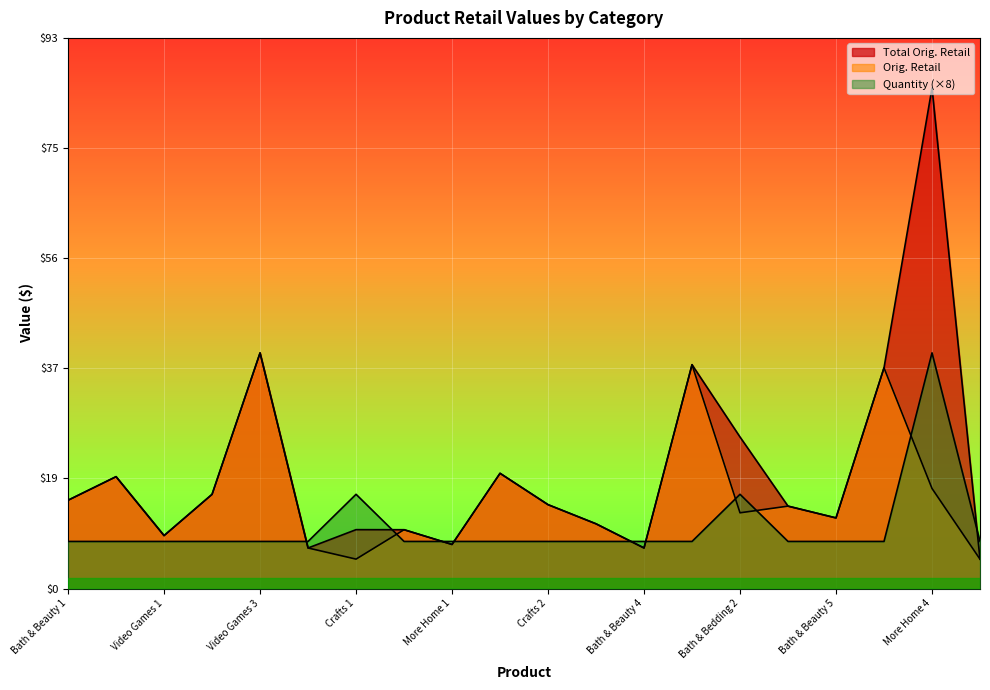

What is the sum of the Quantity values at Sporting Goods and More General?

16.0